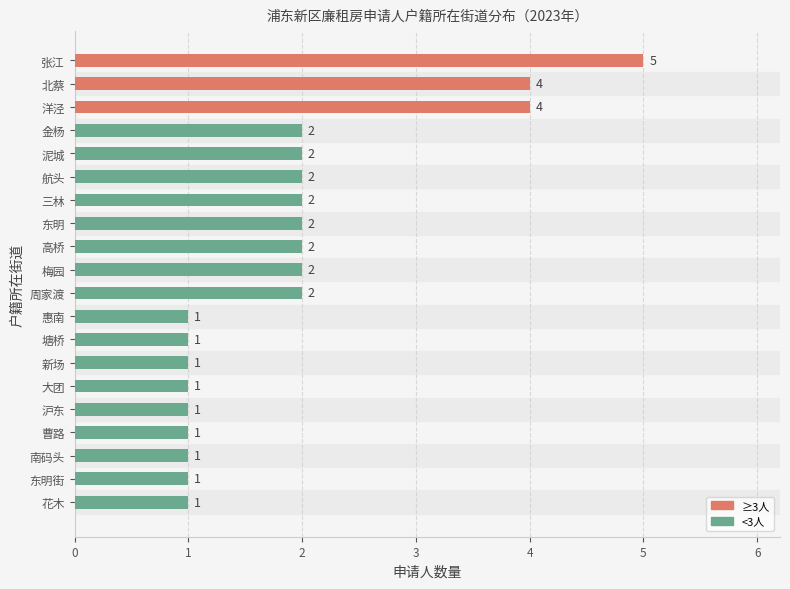

How many values are between 1 and 2?

17